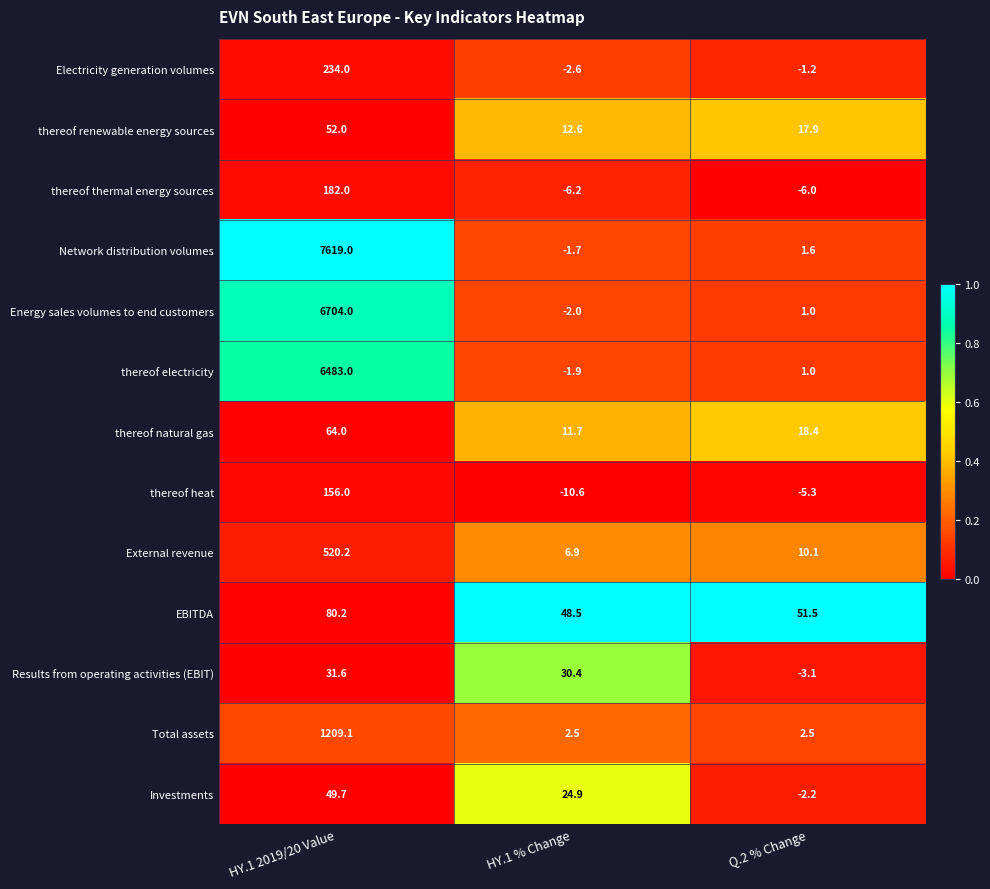

What is the sum of all Electricity generation volumes values?

230.2